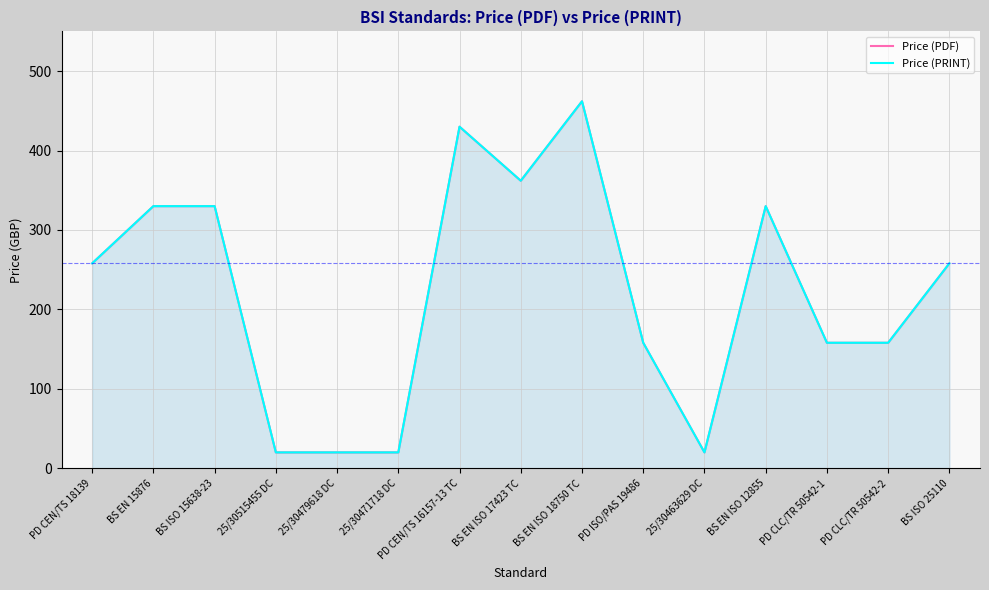

Does the chart have visible grid lines?

Yes